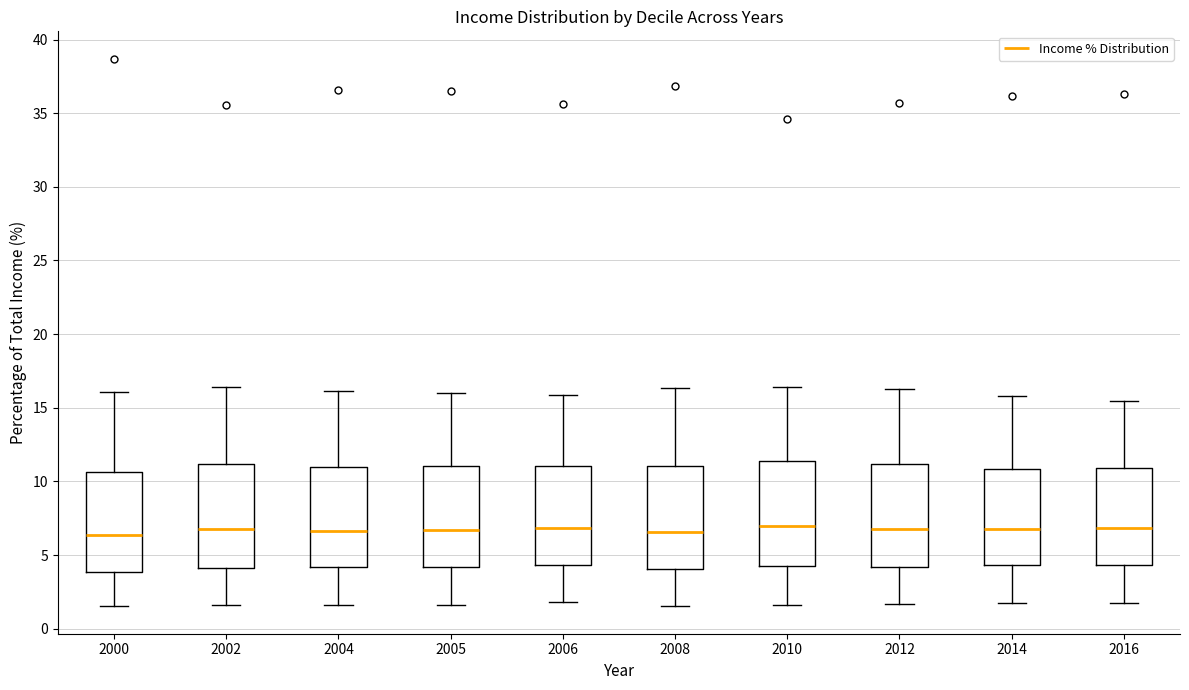

Reading left to right, transcribe this box plot: for each box, give where its median line is, the range the box spans, and where its two whiskers end, as read against the y-axis. The values are not printed on the chart, so give them approximately, as read against the axis.

2000: median 6.5, box 4.0 to 10.5, whiskers 1.5 to 16.0
2002: median 7.0, box 4.0 to 11.0, whiskers 1.5 to 16.5
2004: median 6.5, box 4.0 to 11.0, whiskers 1.5 to 16.0
2005: median 6.5, box 4.0 to 11.0, whiskers 1.5 to 16.0
2006: median 7.0, box 4.5 to 11.0, whiskers 2.0 to 16.0
2008: median 6.5, box 4.0 to 11.0, whiskers 1.5 to 16.5
2010: median 7.0, box 4.5 to 11.5, whiskers 1.5 to 16.5
2012: median 7.0, box 4.0 to 11.0, whiskers 1.5 to 16.5
2014: median 7.0, box 4.5 to 11.0, whiskers 1.5 to 16.0
2016: median 7.0, box 4.5 to 11.0, whiskers 2.0 to 15.5